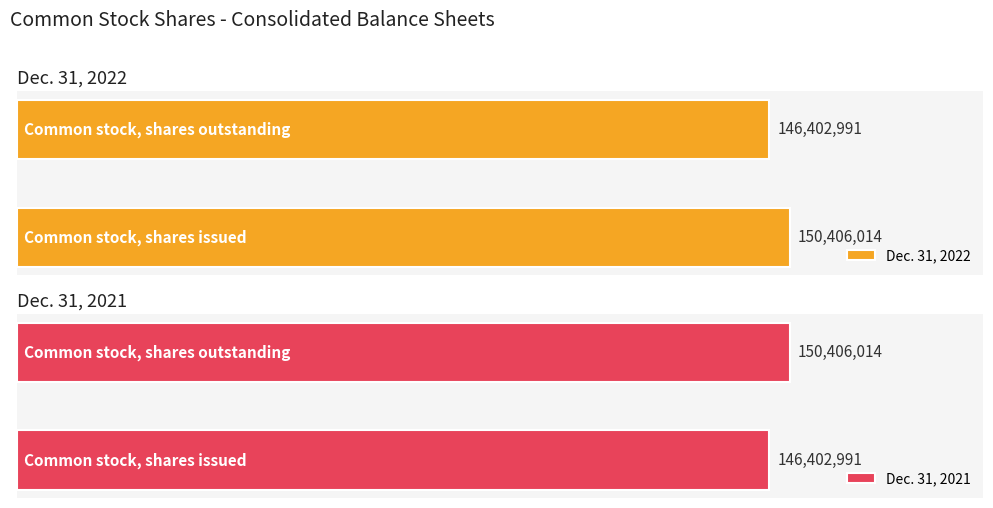

What is the difference between the maximum and minimum values in the Dec. 31, 2022 series?

4003023